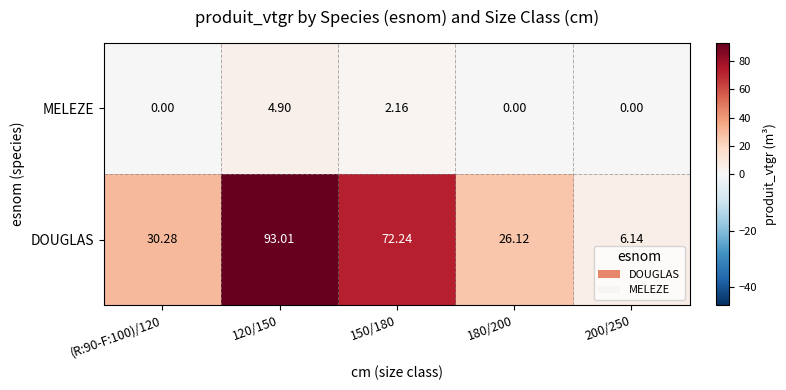

List the labels in order of value, smallest first.

(R:90-F:100)/120, 180/200, 200/250, 150/180, 120/150